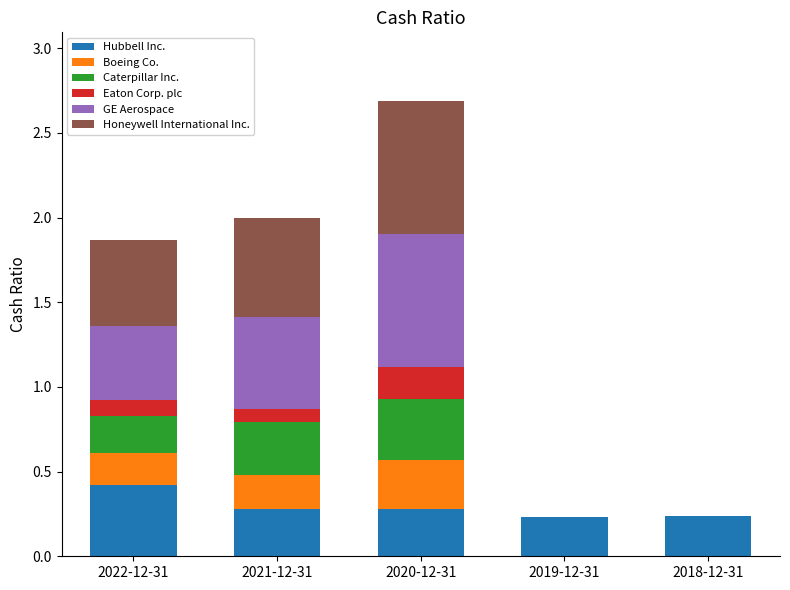

What is the sum of the Hubbell Inc. values at 2020-12-31 and 2021-12-31?

0.6